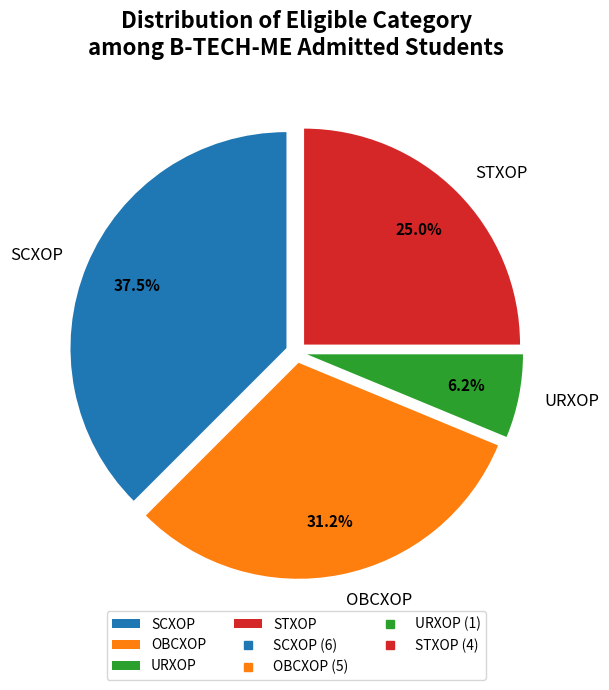

Is SCXOP the majority of the pie?

No